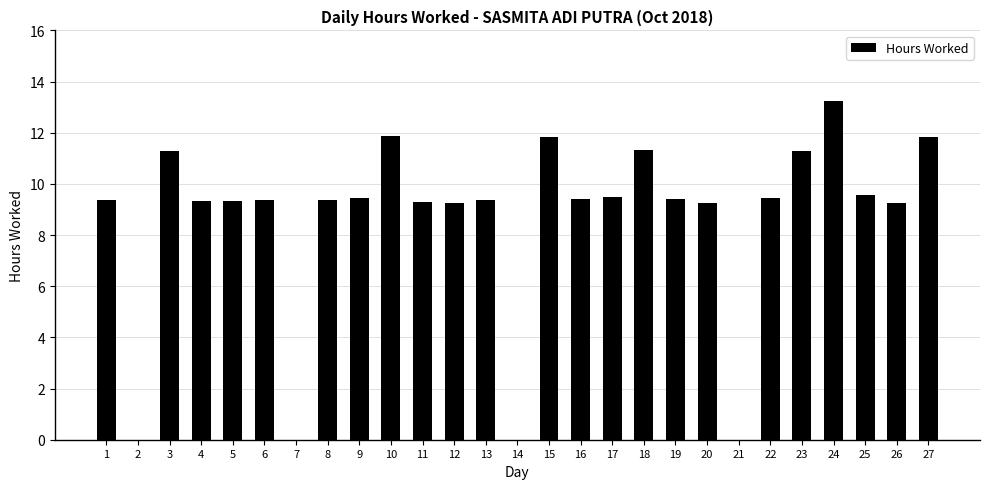

Approximately how many times larger is the value at 26 compared to 16?

1.0